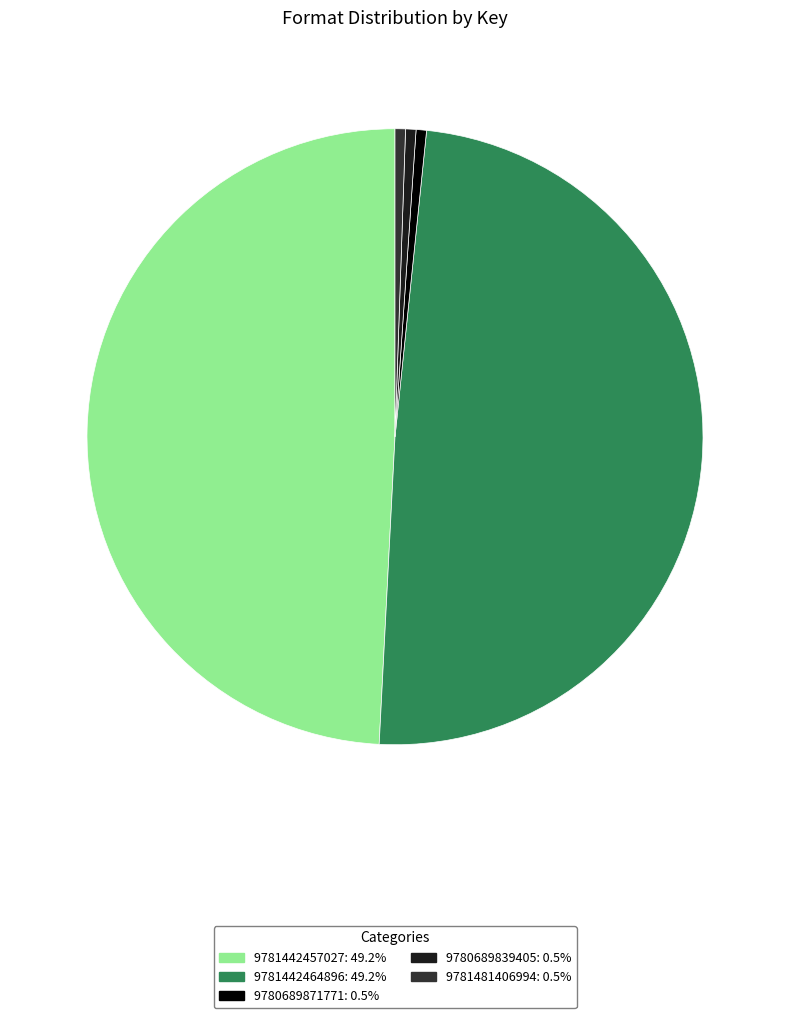

Count the number of slices in the pie.

5